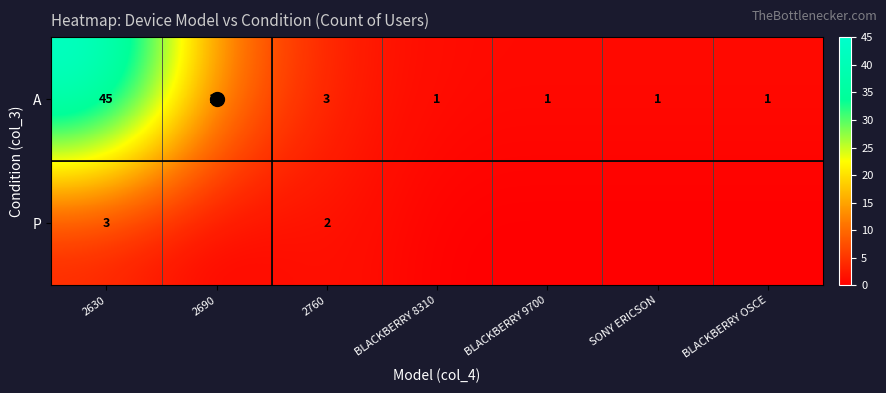

Count the number of data series in this chart.

2